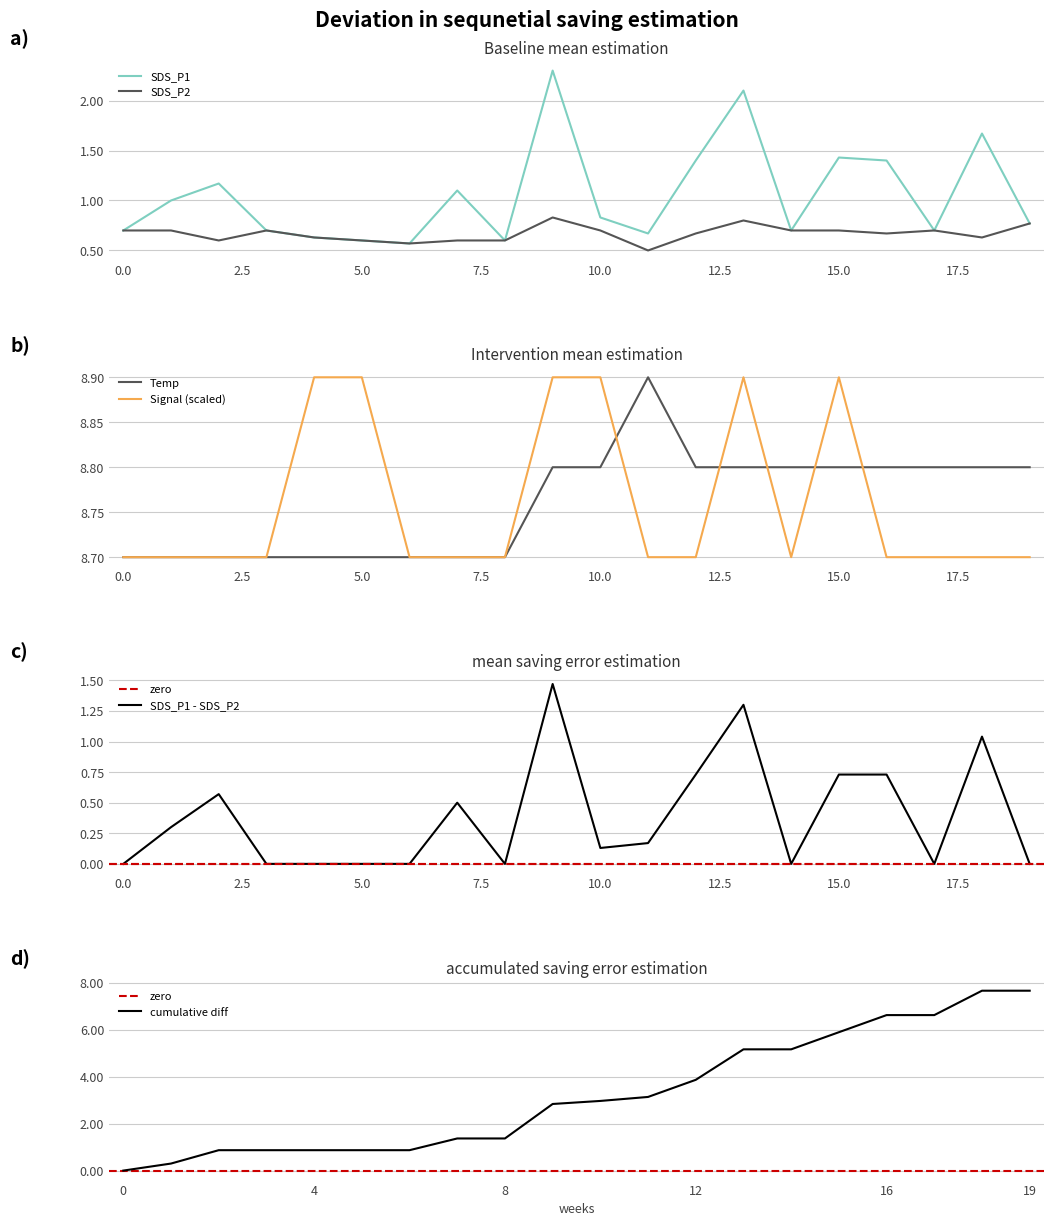

The value of Temp at 10.0 is 8.8. True or false?

True